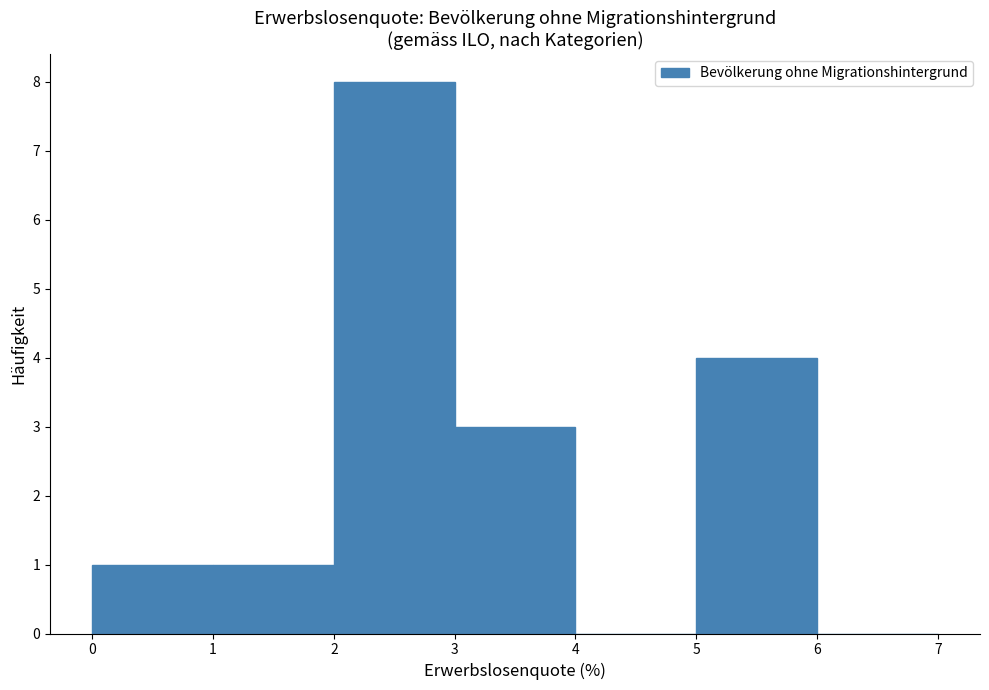

Which range on the x-axis has the tallest bar?

2 to 3